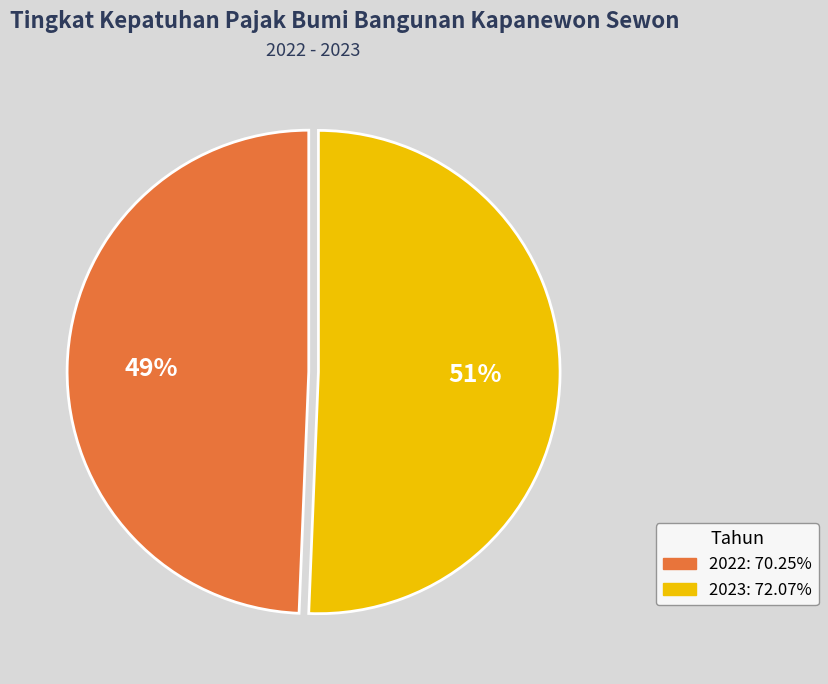

What percentage is the 2022 slice, to the nearest percent?

49%